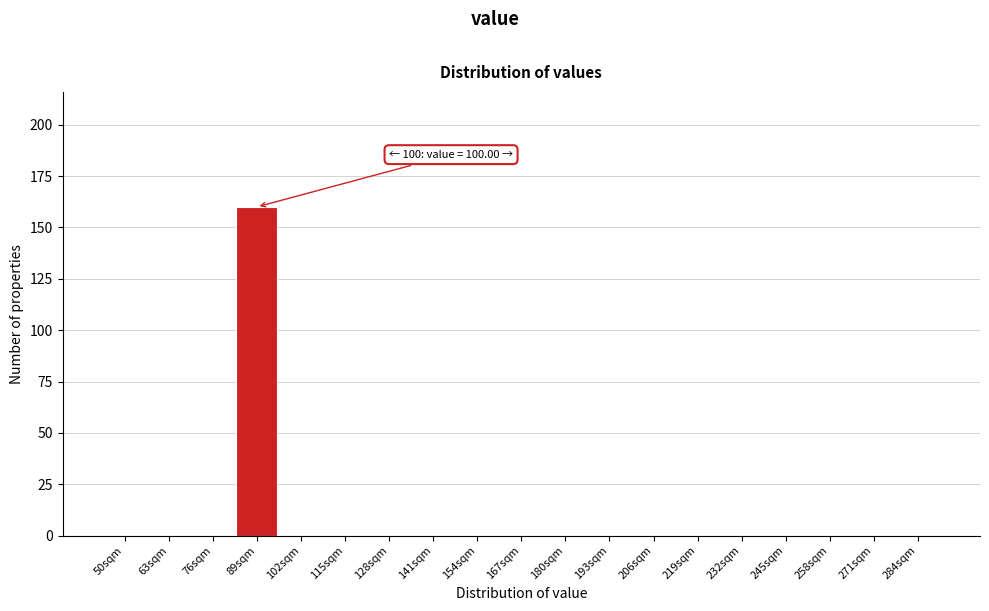

Reading left to right, transcribe all the data shown in this chart.

50sqm=0	63sqm=0	76sqm=0	89sqm=160	102sqm=0	115sqm=0	128sqm=0	141sqm=0	154sqm=0	167sqm=0	180sqm=0	193sqm=0	206sqm=0	219sqm=0	232sqm=0	245sqm=0	258sqm=0	271sqm=0	284sqm=0